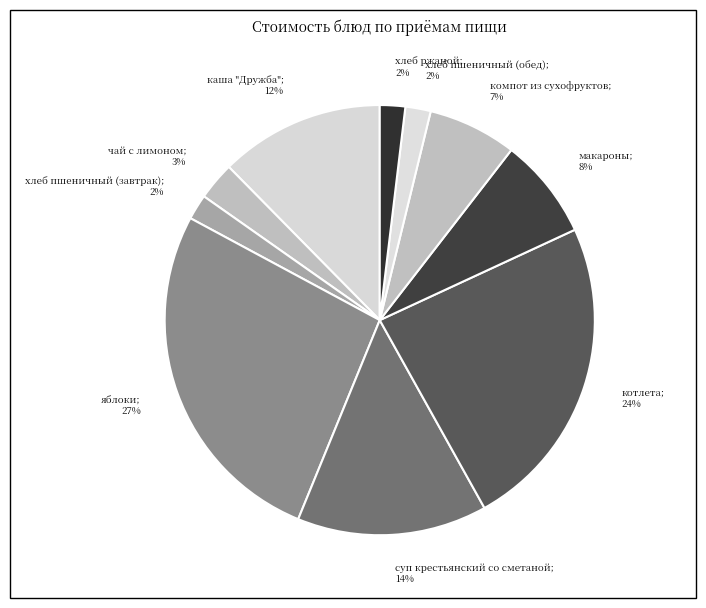

How many slices are in this pie chart?

10